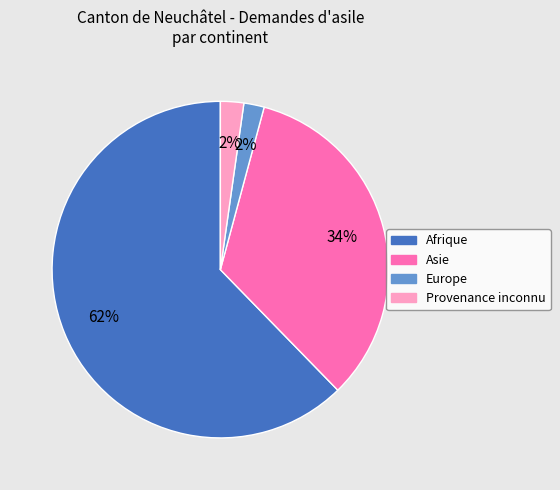

Do Provenance inconnu and Afrique together represent more than half of the pie?

Yes